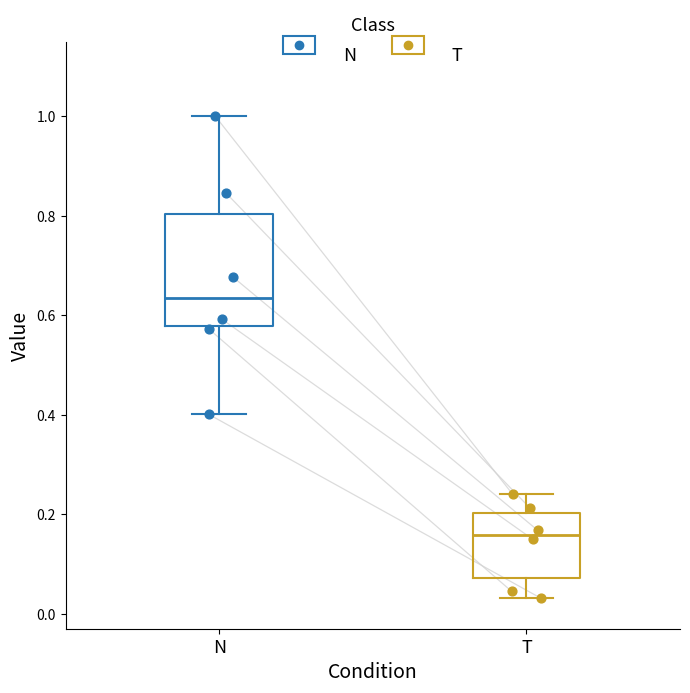

Reading left to right, transcribe this box plot: for each box, give where its median line is, the range the box spans, and where its two whiskers end, as read against the y-axis. The values are not printed on the chart, so give them approximately, as read against the axis.

N: median 0.64, box 0.58 to 0.80, whiskers 0.40 to 1.00
T: median 0.16, box 0.08 to 0.20, whiskers 0.04 to 0.24